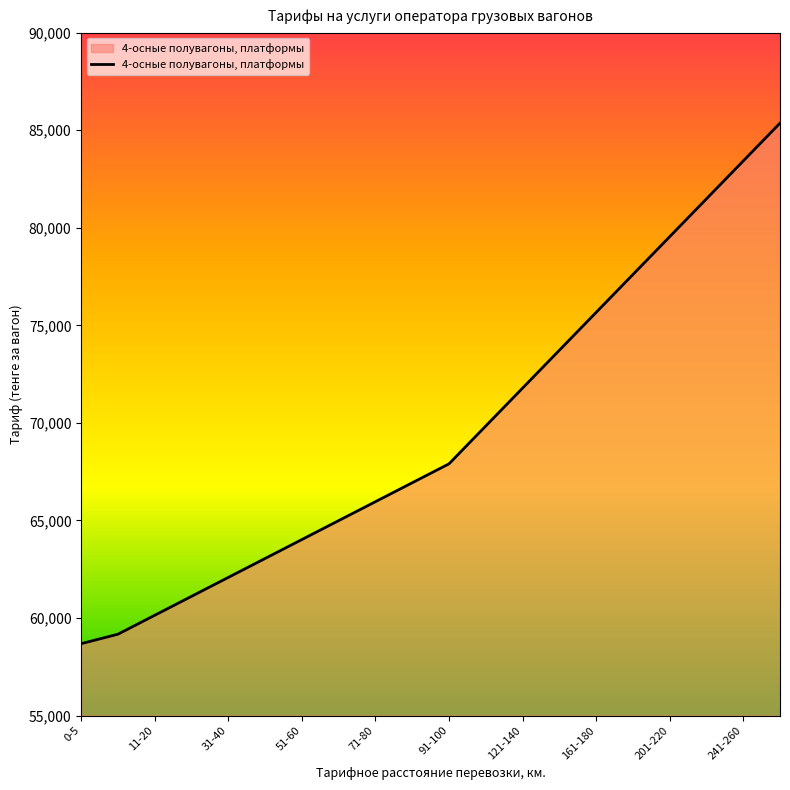

What is the difference between the maximum and minimum values?

26675